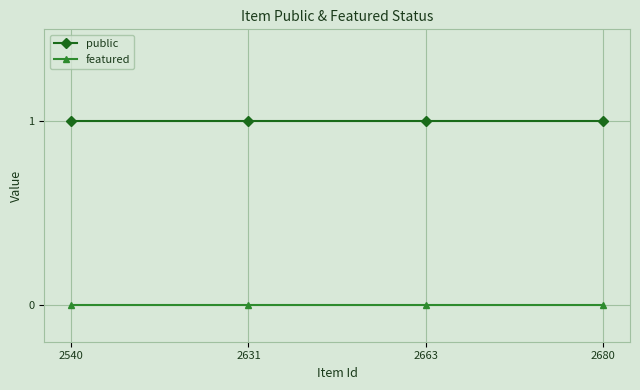

True or false: public and featured intersect in this chart.

False